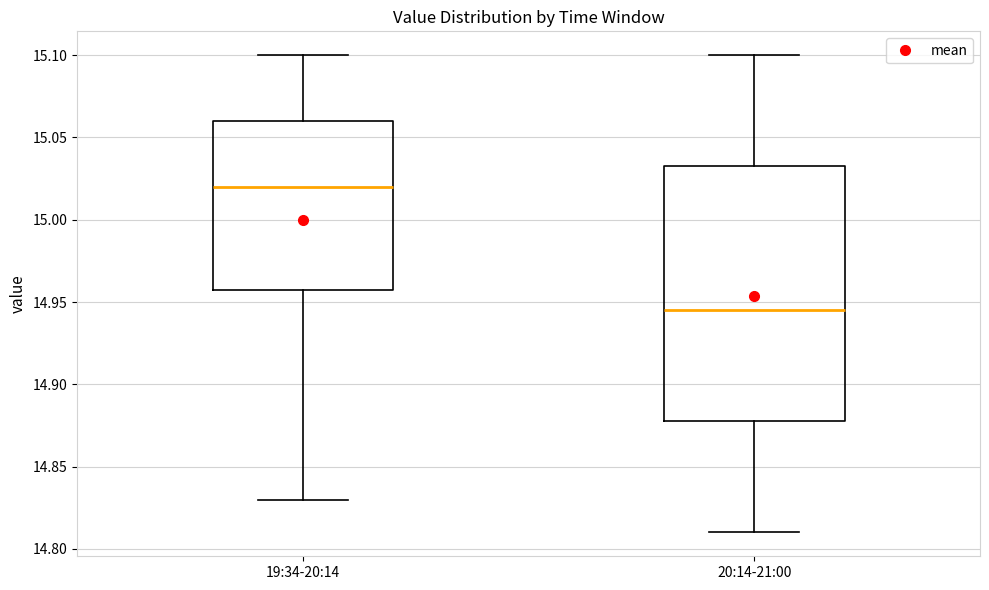

Reading left to right, read every box against the y-axis: the position of its median line, the range the box covers, and the ends of its whiskers. The values are not printed on the chart, so give them approximately, as read against the axis.

19:34-20:14: median 15.020, box 14.960 to 15.060, whiskers 14.830 to 15.100
20:14-21:00: median 14.945, box 14.880 to 15.035, whiskers 14.810 to 15.100